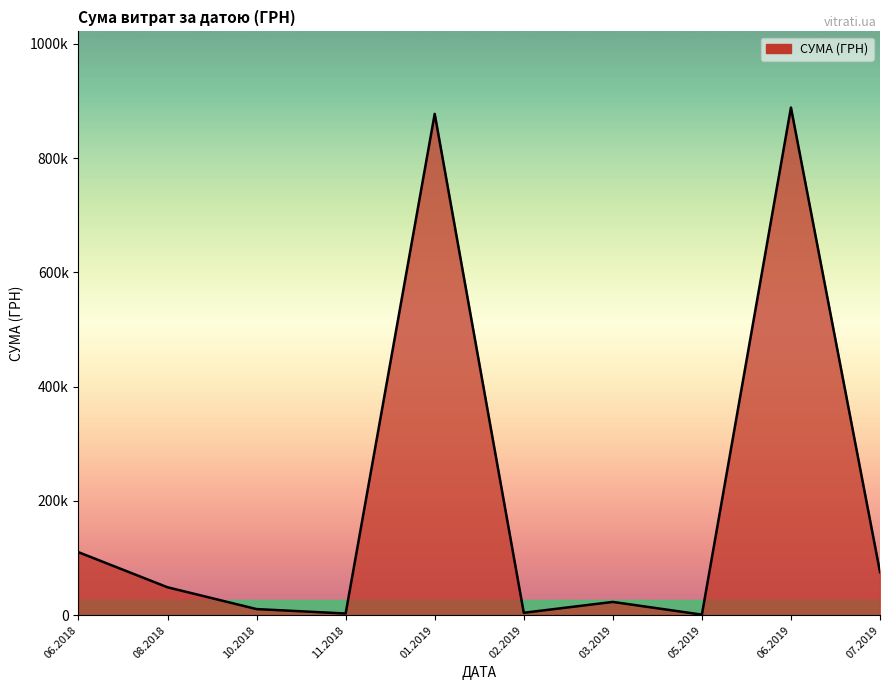

Is this an area chart (filled region under the line)?

Yes